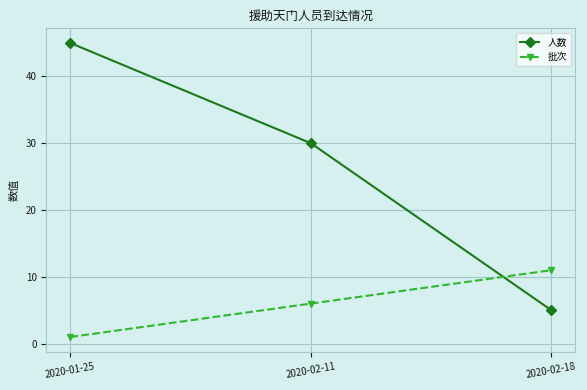

At which category is the sum across all series the highest?

2020-01-25